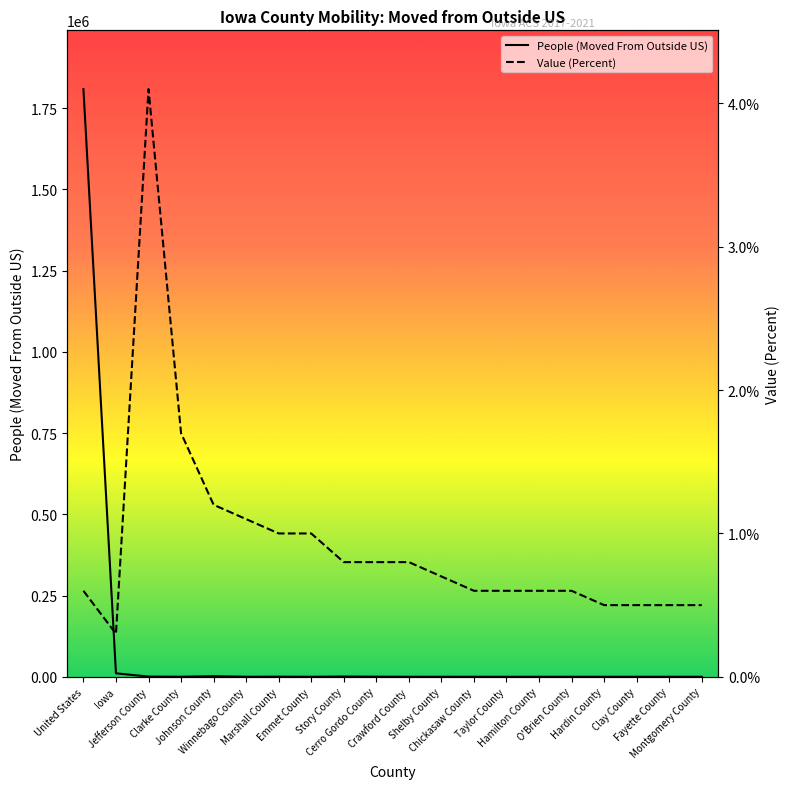

What is the value of the People (Moved From Outside US) point at the 15th from the left?

86.0